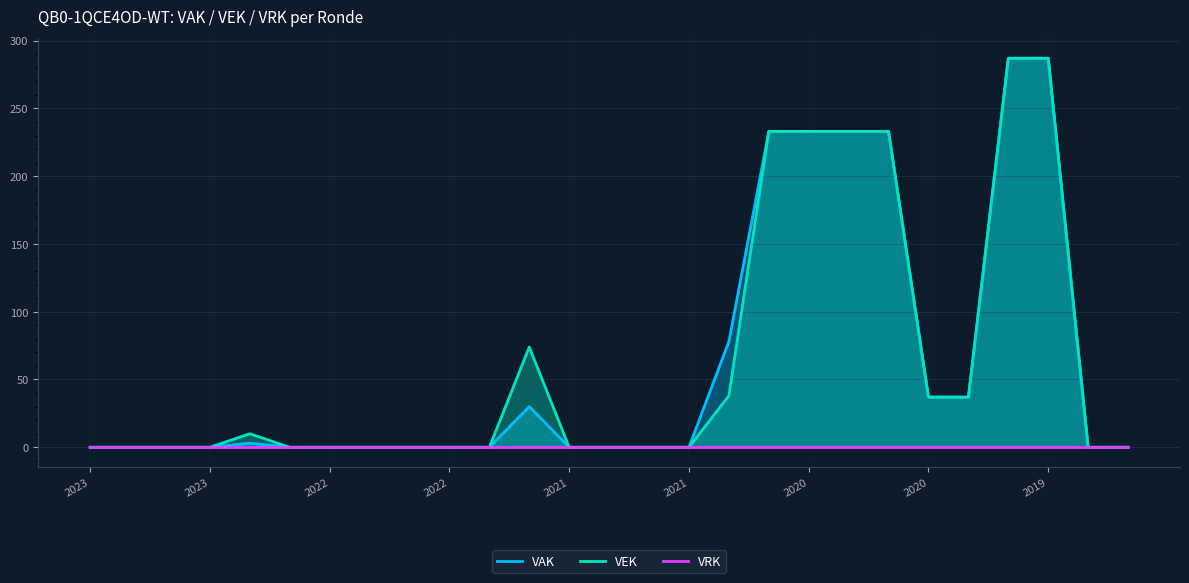

True or false: VAK and VEK intersect in this chart.

False